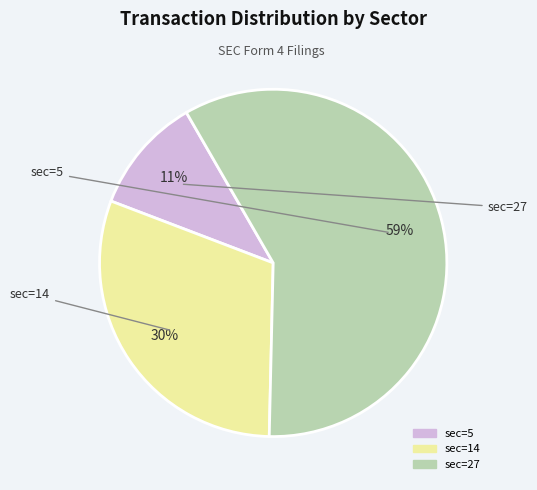

To the nearest percent, what portion does sec=14 represent?

30%